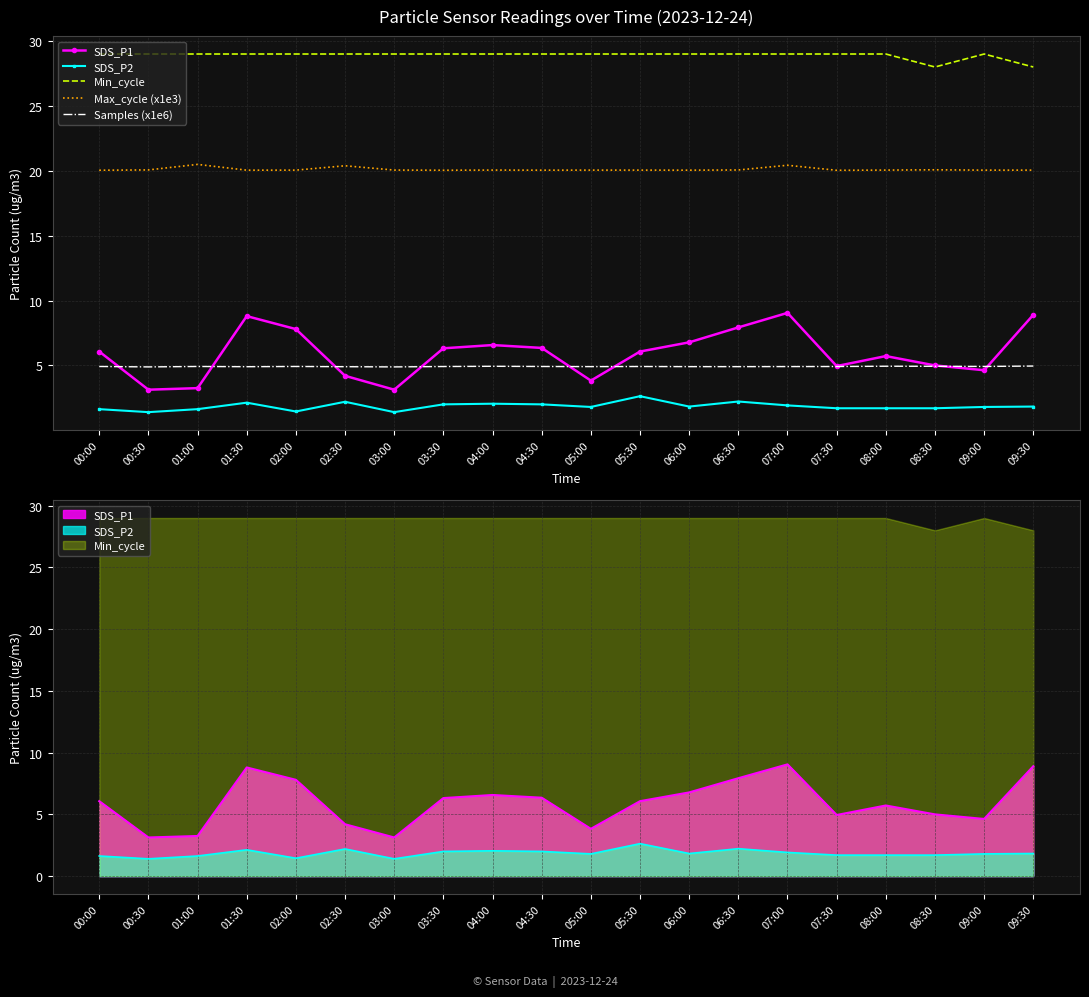

At which category does Min_cycle reach its first local peak?

09:00